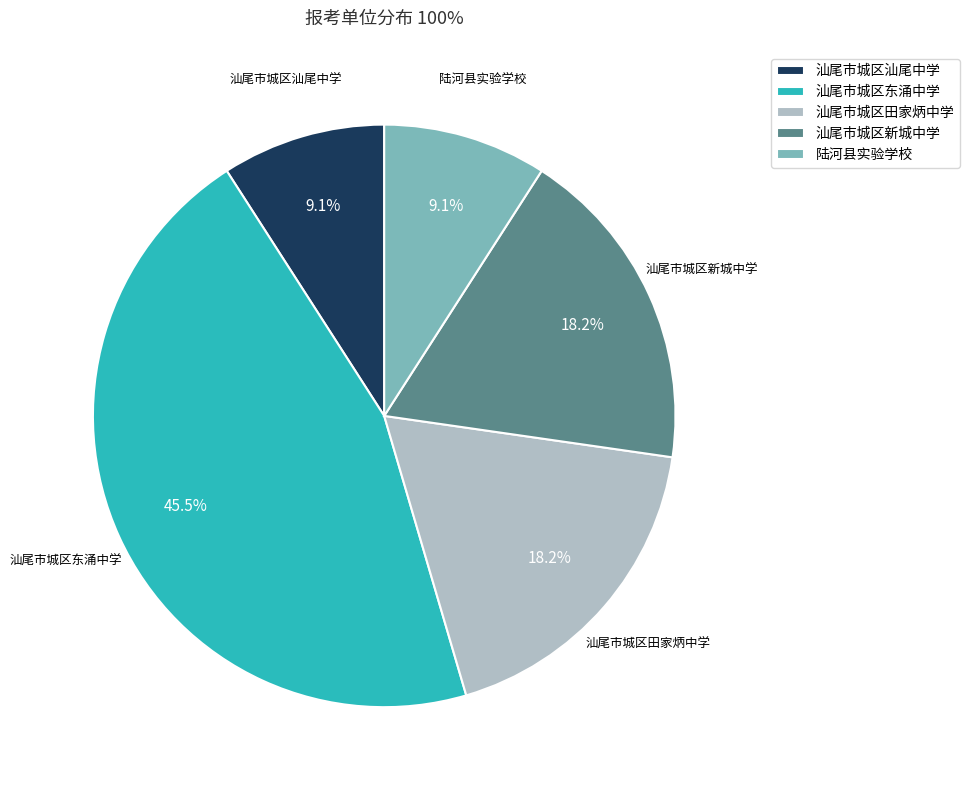

Is there any slice that represents more than half of the pie?

No